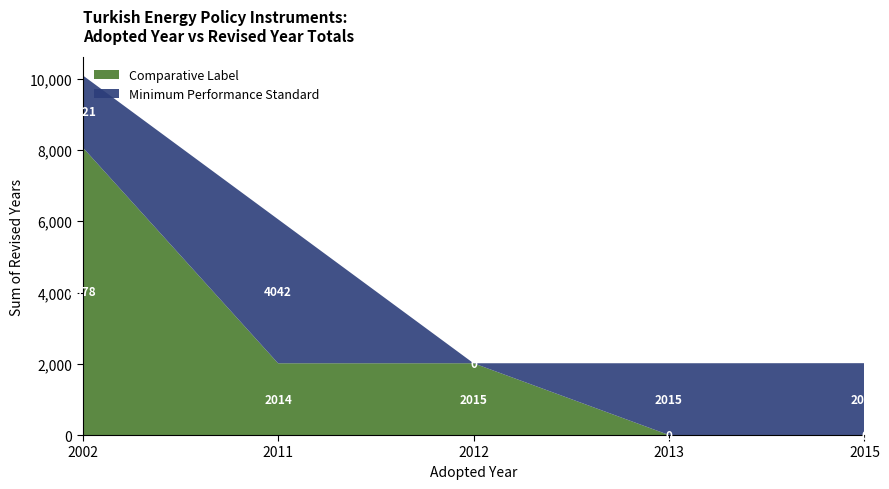

Reading right to left, list the values for the Comparative Label series.

2015=0	2013=0	2012=2015	2011=2014	2002=8078